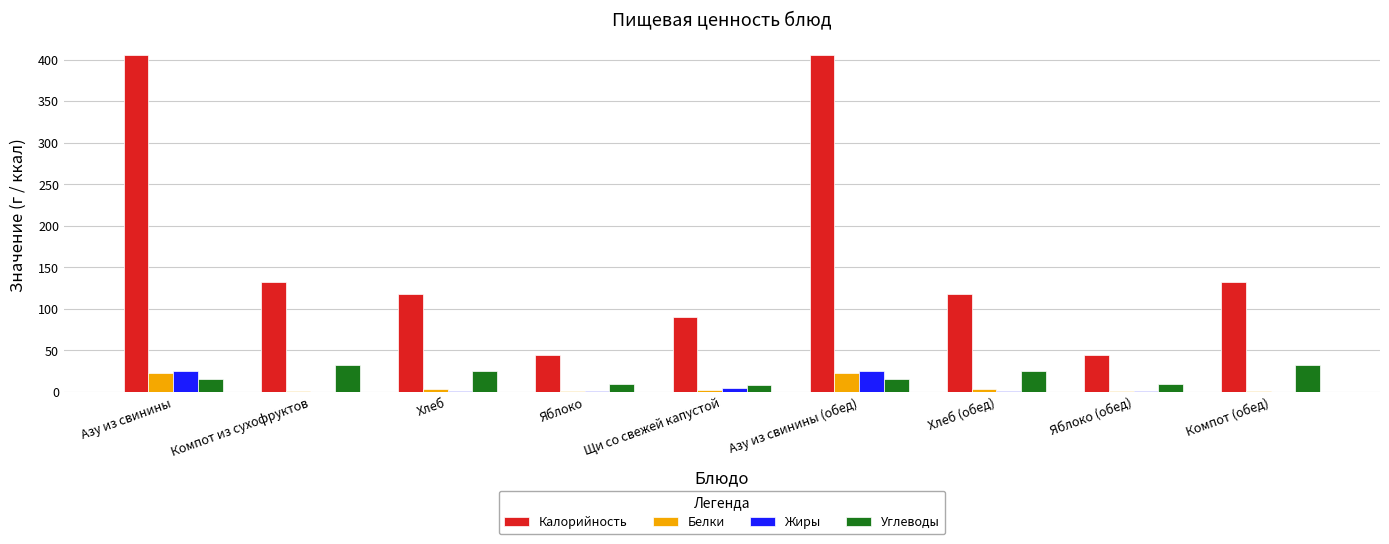

Is it true that Калорийность equals 44.4 at Яблоко?

True